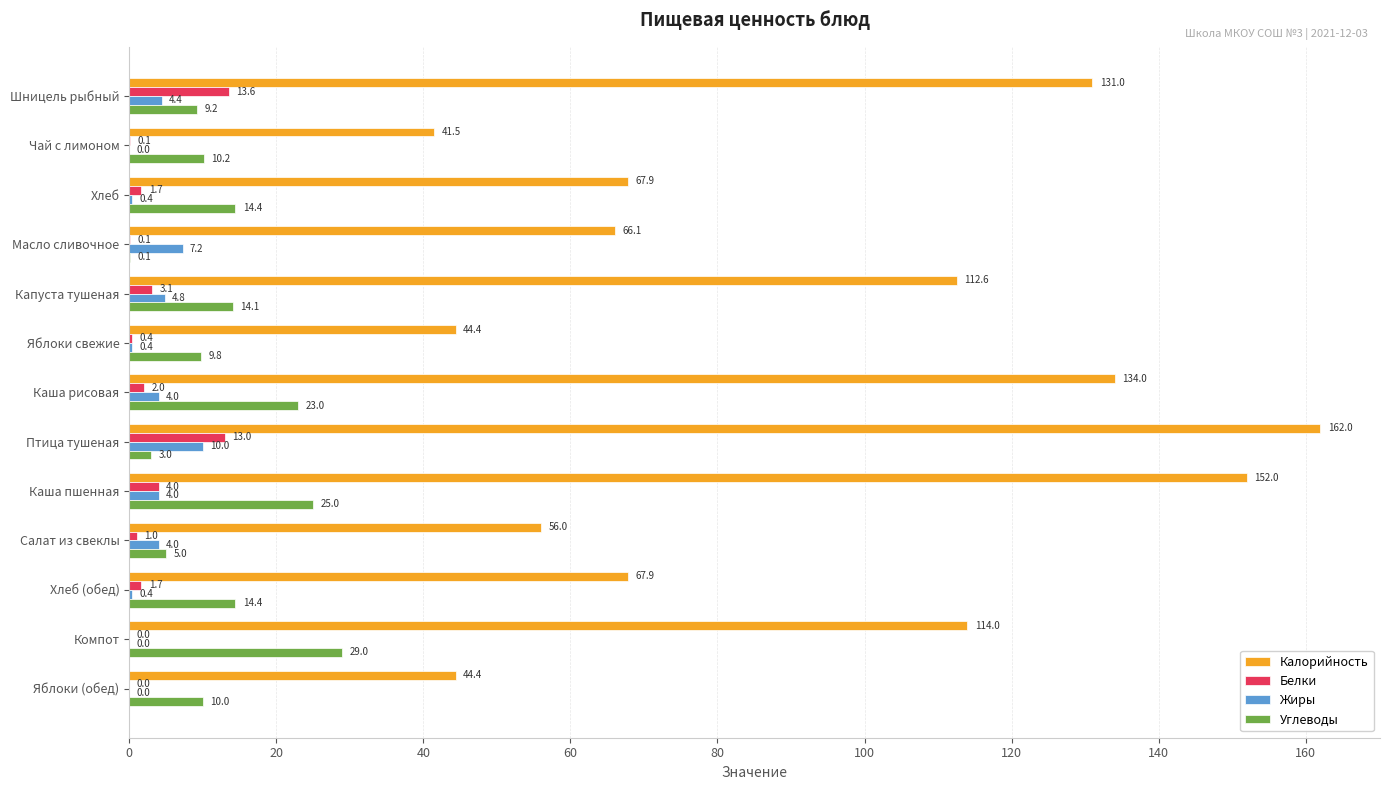

What is the sum of the Углеводы values at Птица тушеная and Чай с лимоном?

13.2